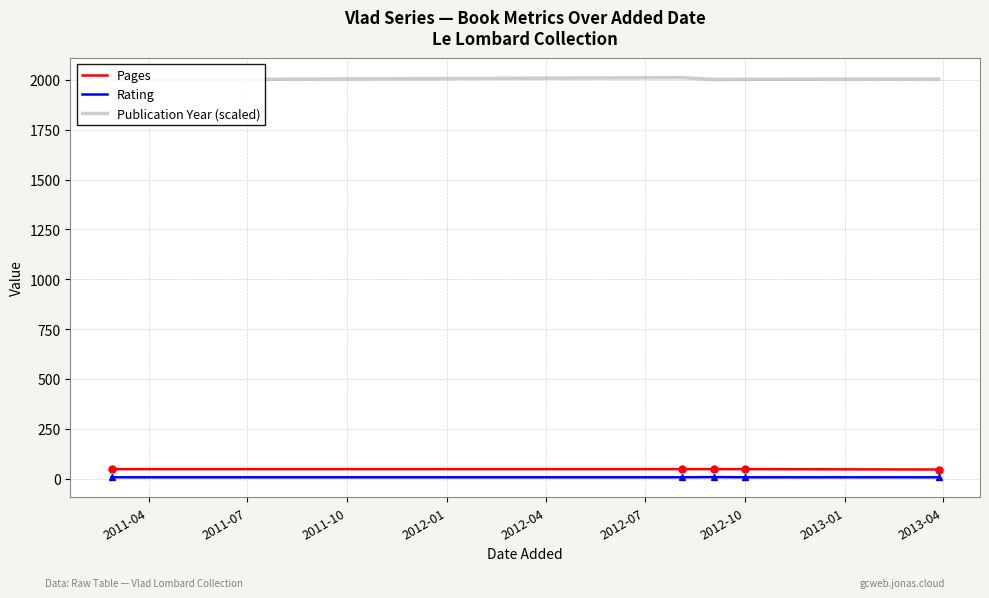

How many lines are shown in the chart?

3